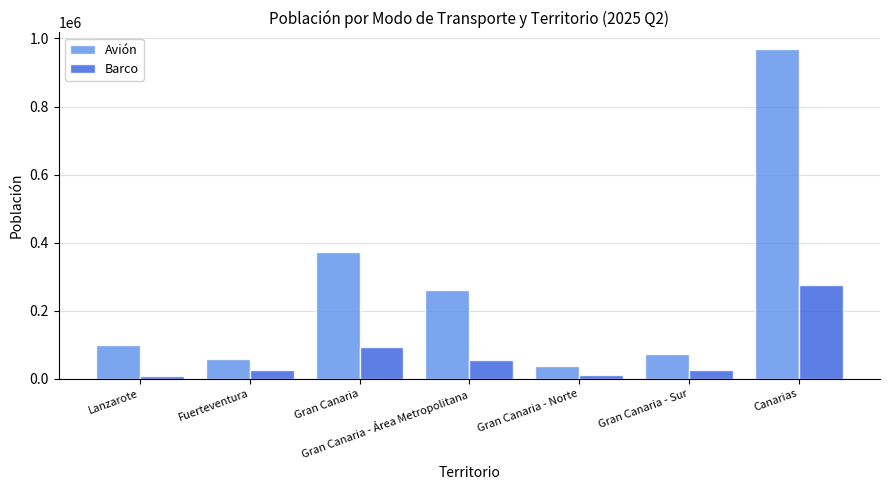

What is the label of the 4th bar from the right?

Gran Canaria - Área Metropolitana